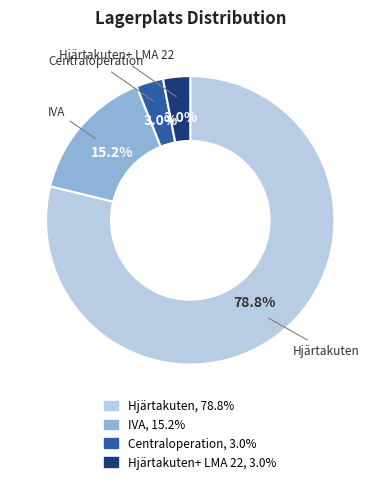

Is there a majority slice in this chart?

Yes